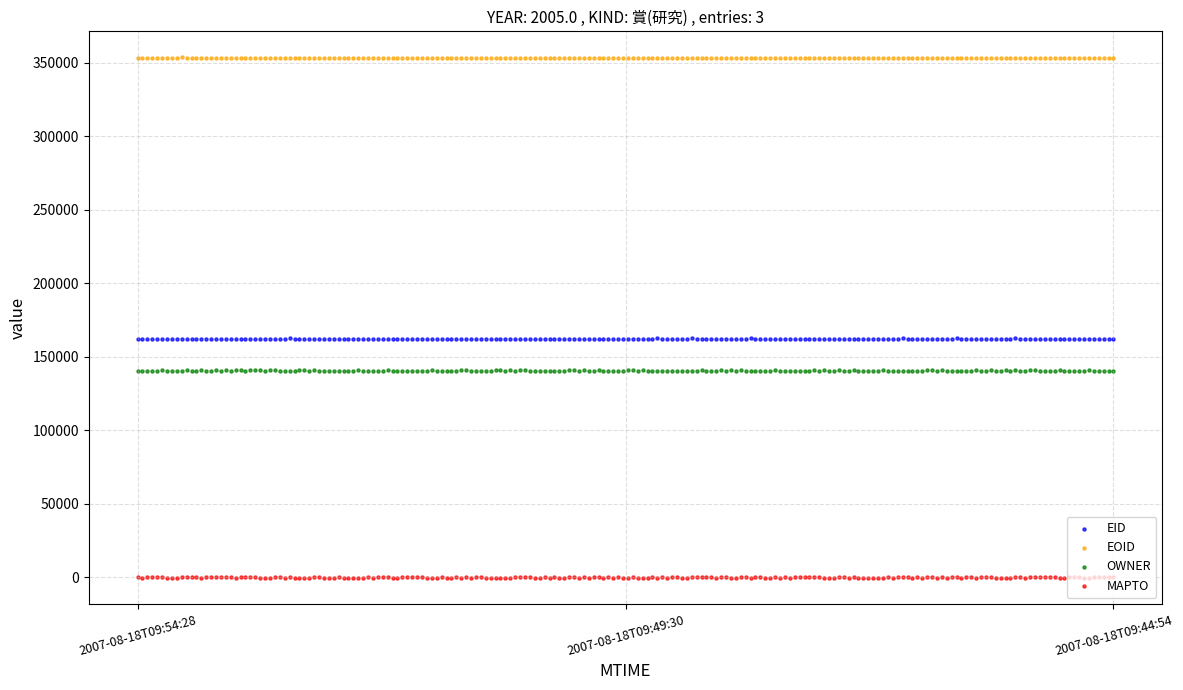

Which series contains the highest Y value?

EOID